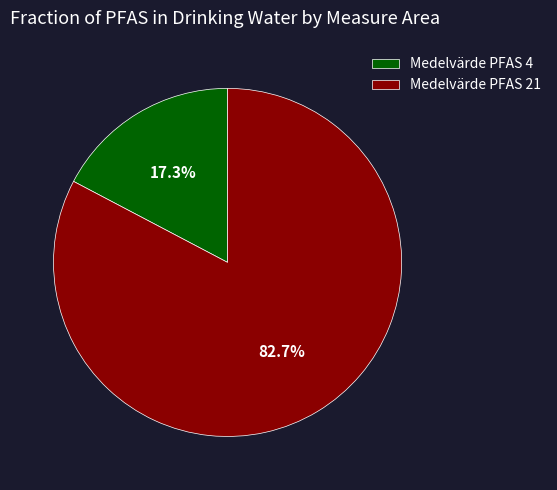

Between Medelvärde PFAS 21 and Medelvärde PFAS 4, which is larger?

Medelvärde PFAS 21